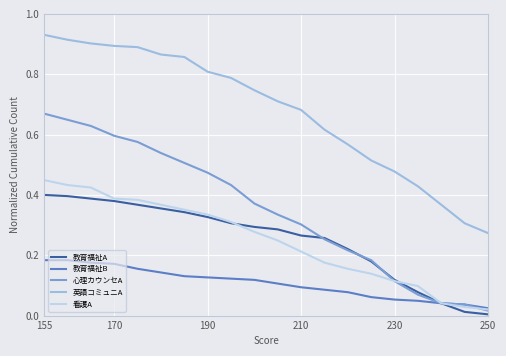

Which series has the largest total across all categories?

英語コミュニA